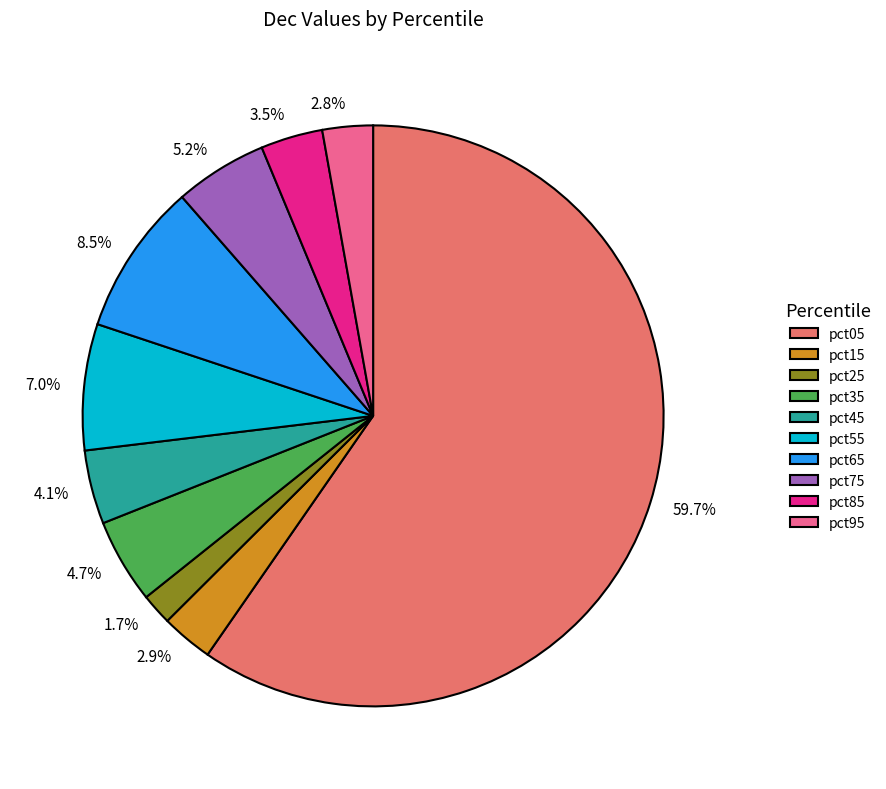

To the nearest percent, what portion does pct25 represent?

2%